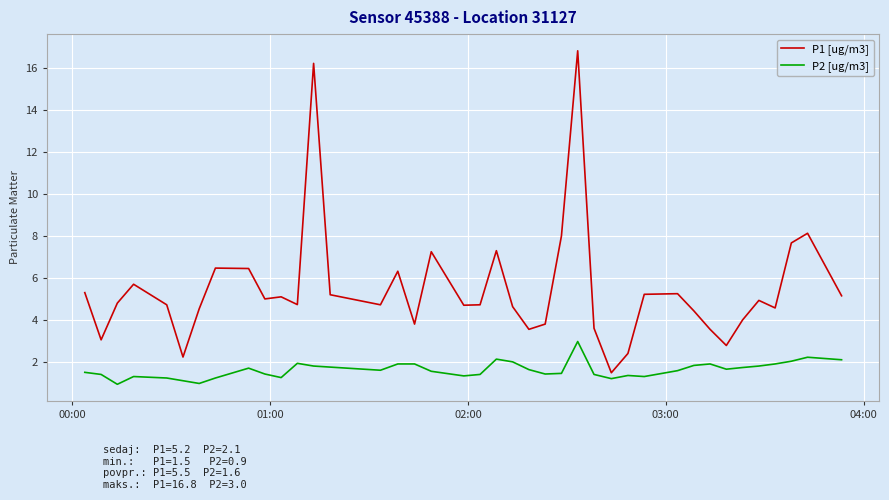

What is the maximum value shown in the chart?

16.8